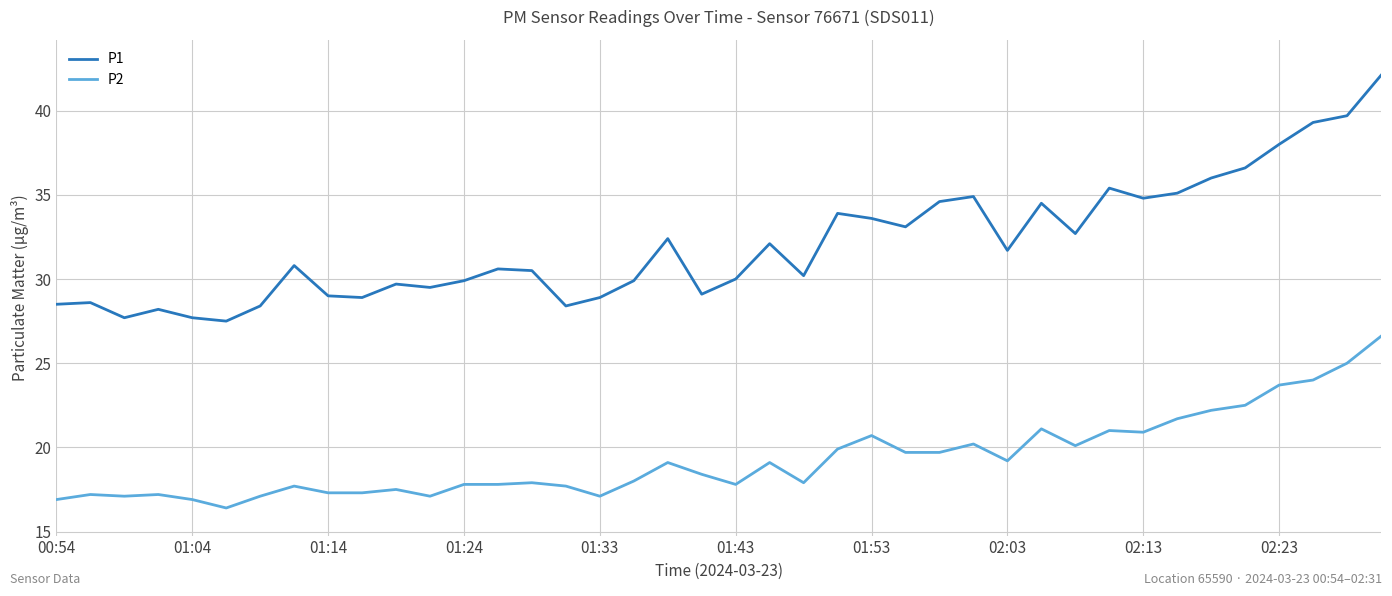

What is the minimum value shown in the chart?

16.4